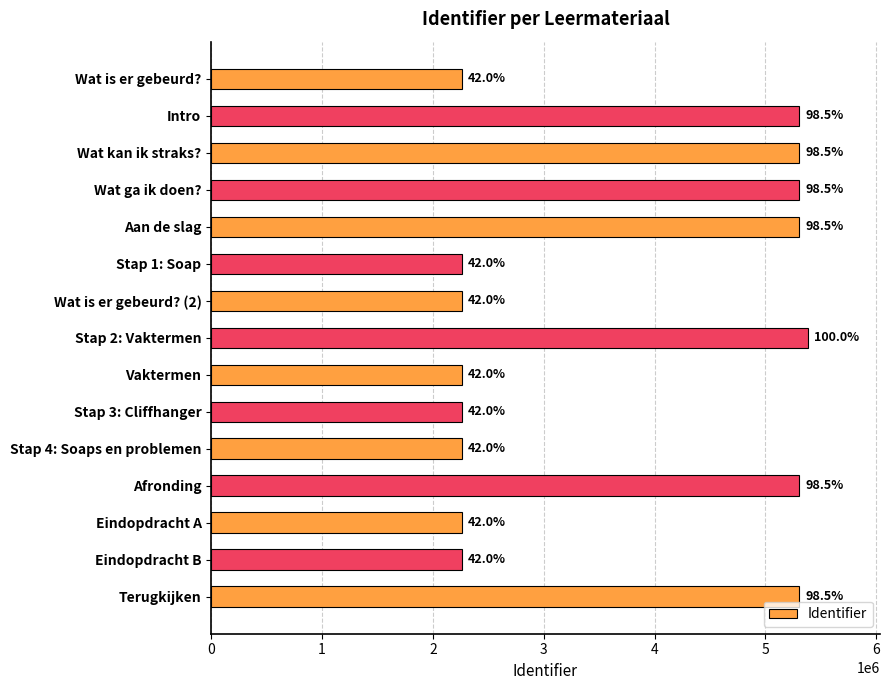

Does the chart contain any negative values?

No